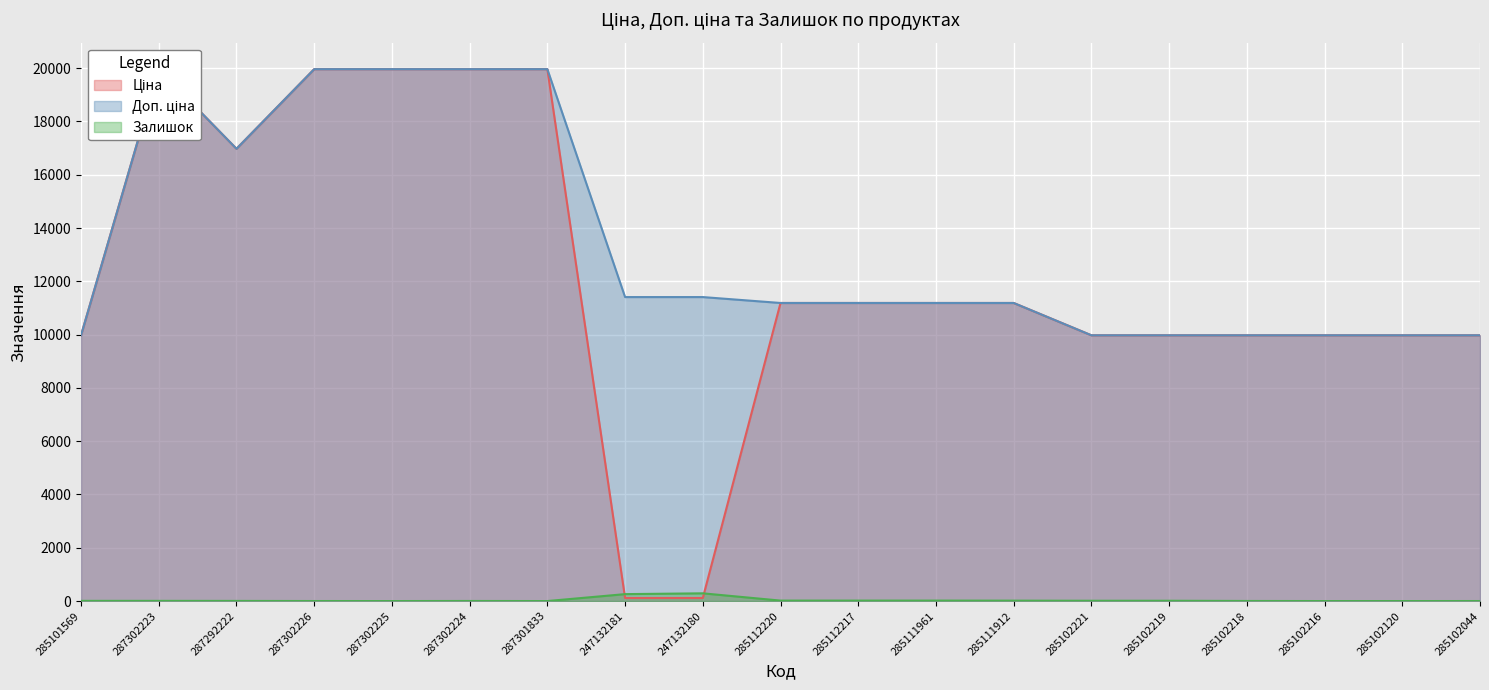

Where does the Доп. ціна series first go above 11188?

287302223